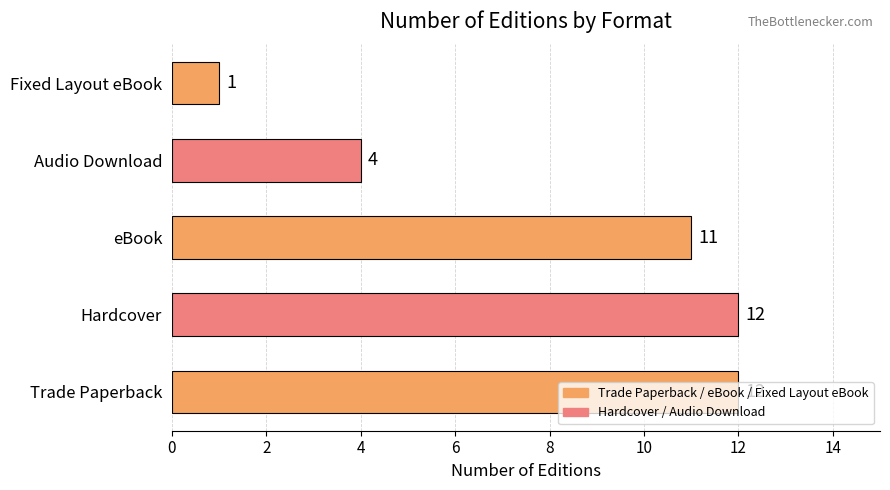

Is it true that the value at eBook is 11?

True